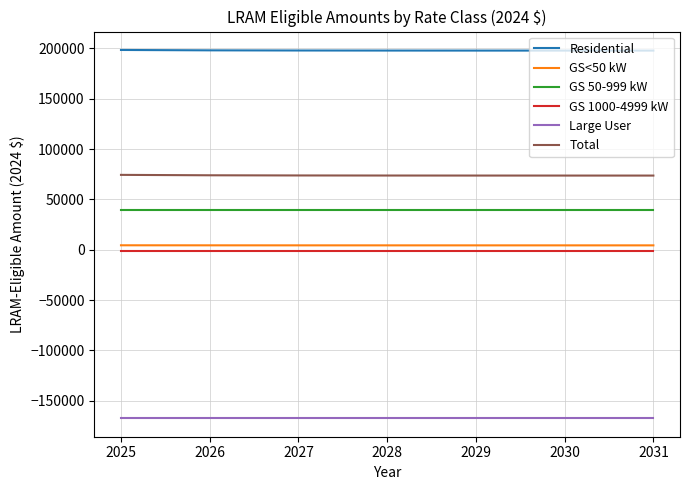

What is the minimum value for Large User?

-167333.8